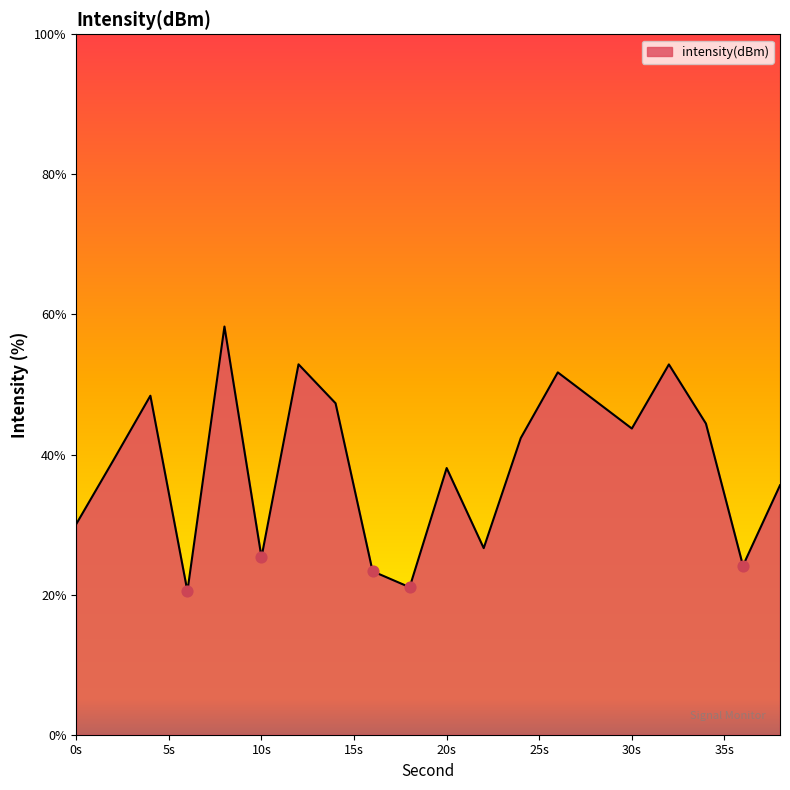

What is the smallest value displayed?

20.5